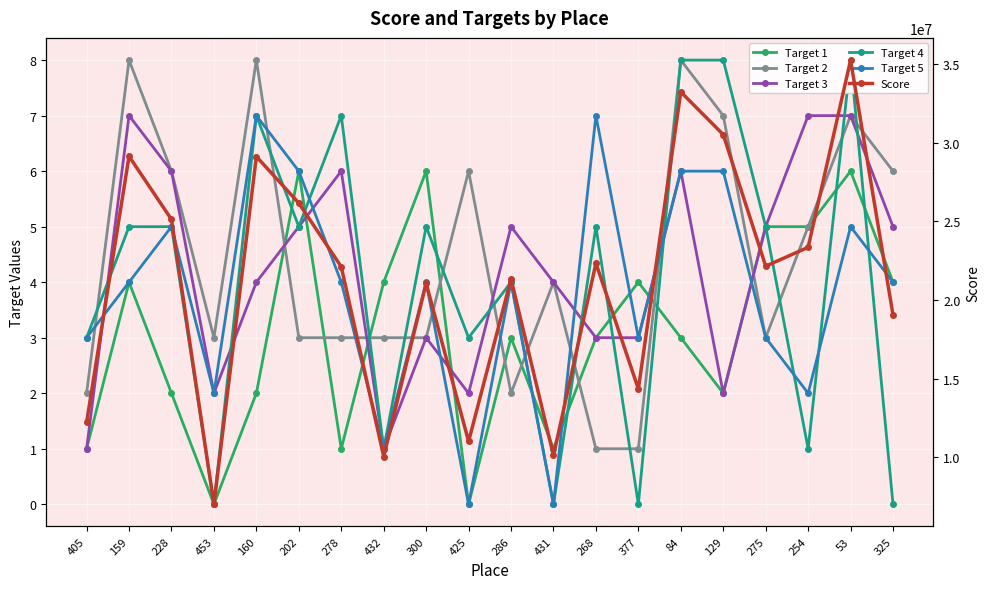

At which category does Target 4 reach its first local peak?

160